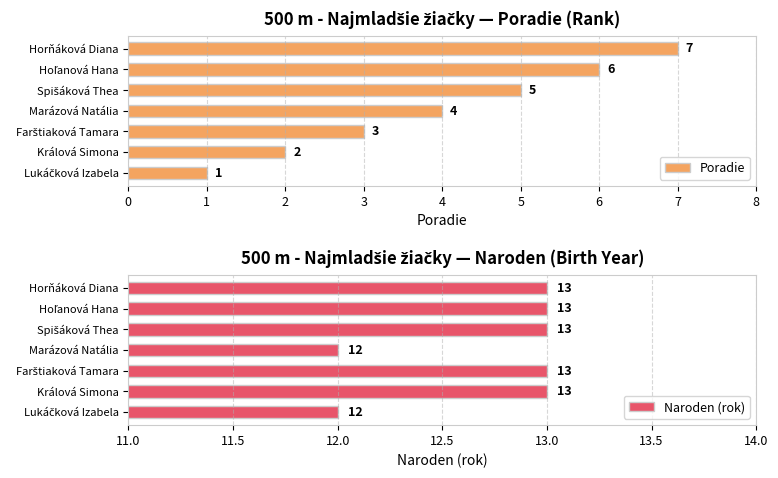

Read the Poradie value at Horňáková Diana.

7